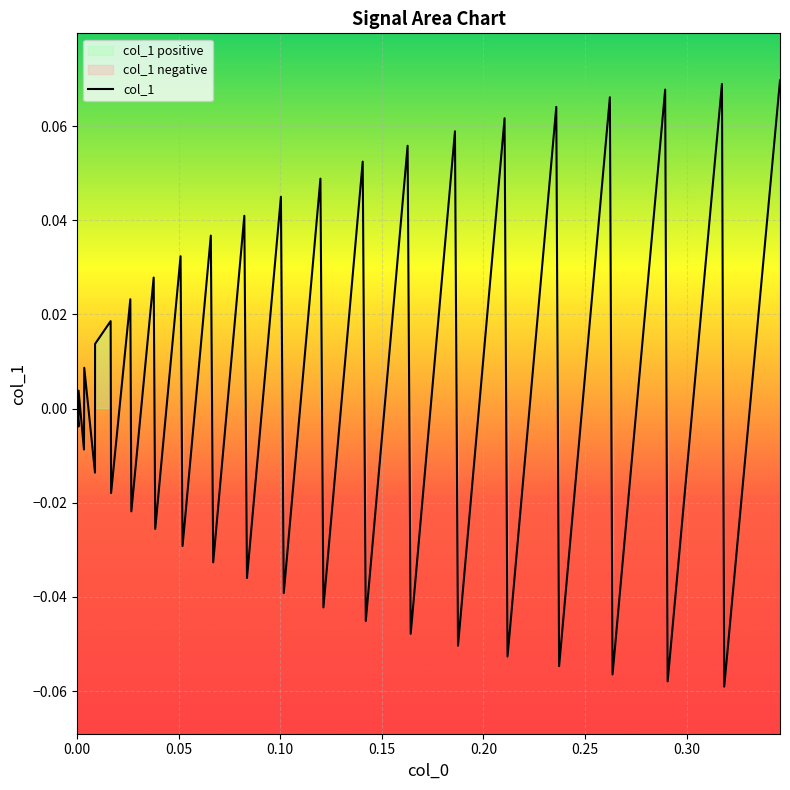

The chart shows a value of -0.0 at 8. True or false?

False